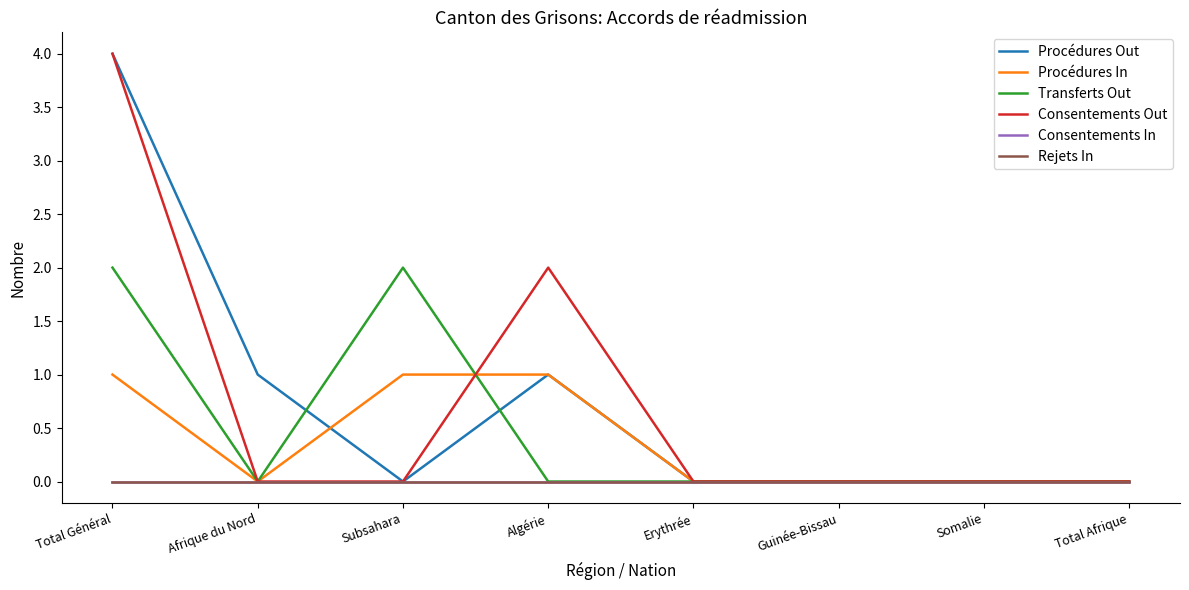

Where is Procédures In nearest to the value 0?

Afrique du Nord